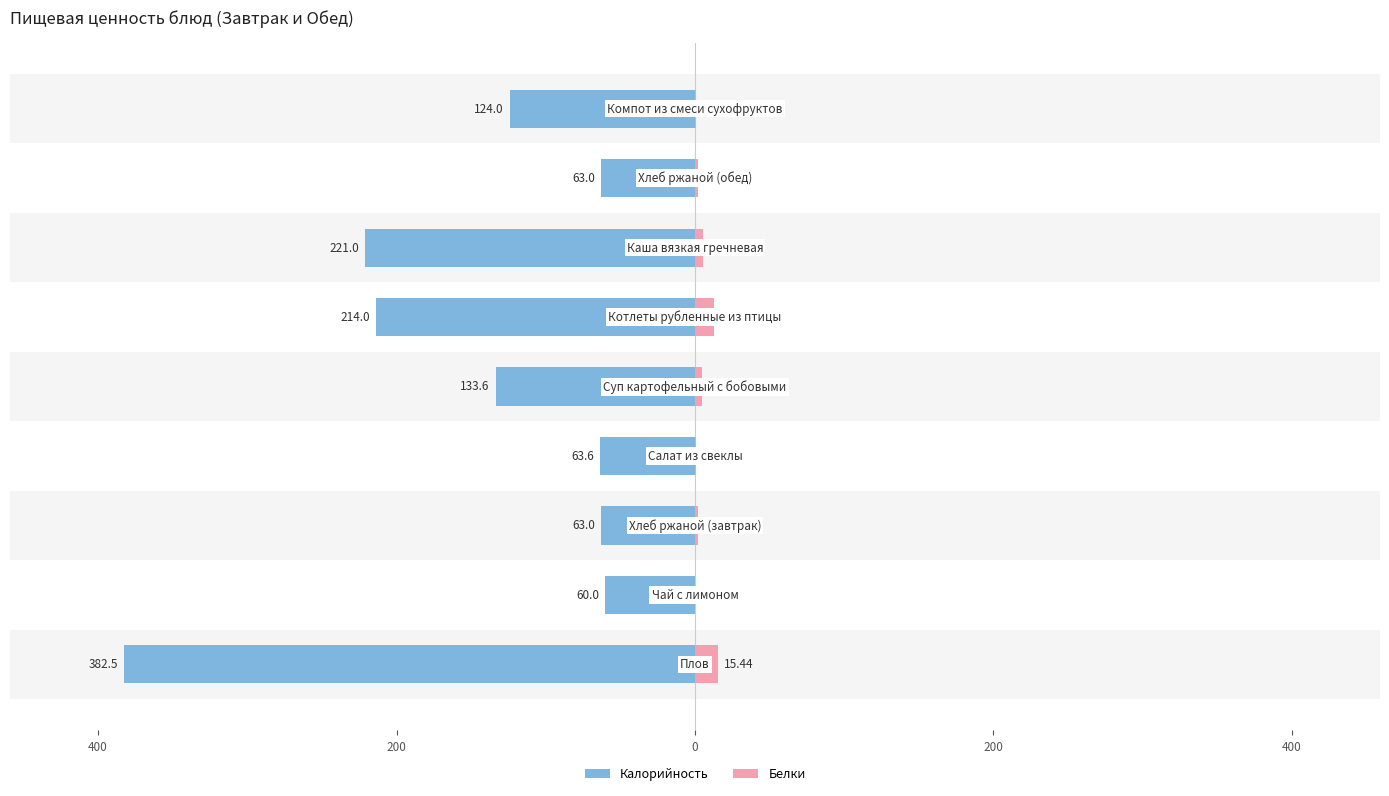

What is the difference between the highest and lowest values at 600?

397.9